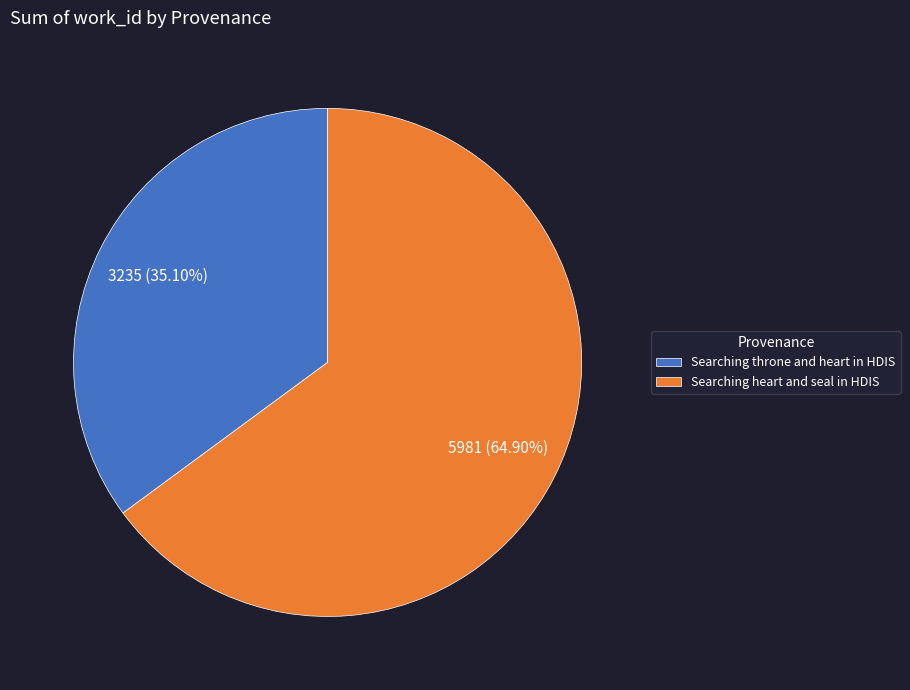

Rank the categories by value from highest to lowest.

Searching heart and seal in HDIS, Searching throne and heart in HDIS